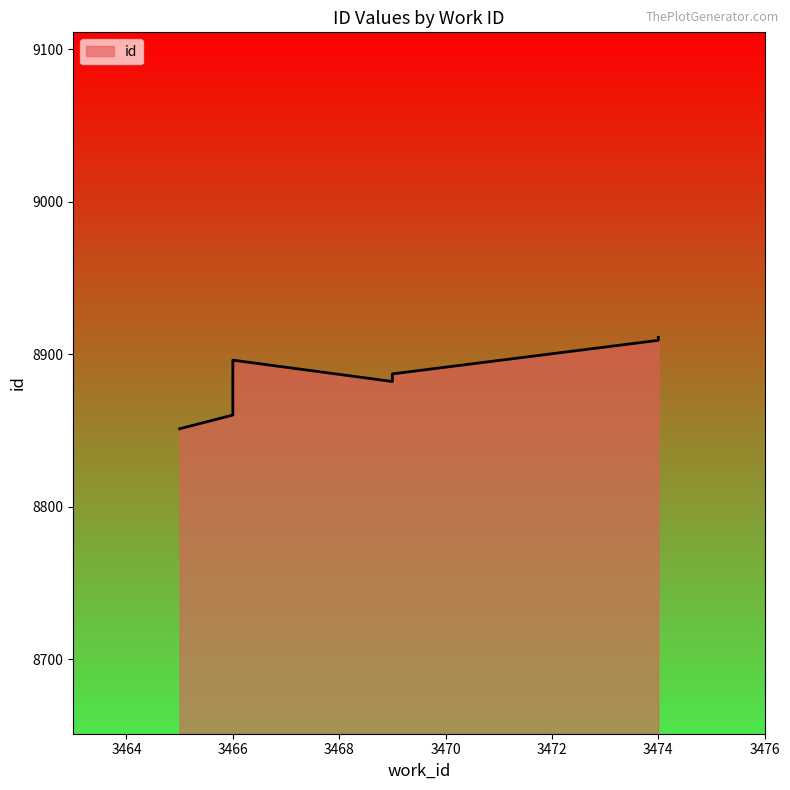

The chart shows a value of 8909 at 3474. True or false?

True